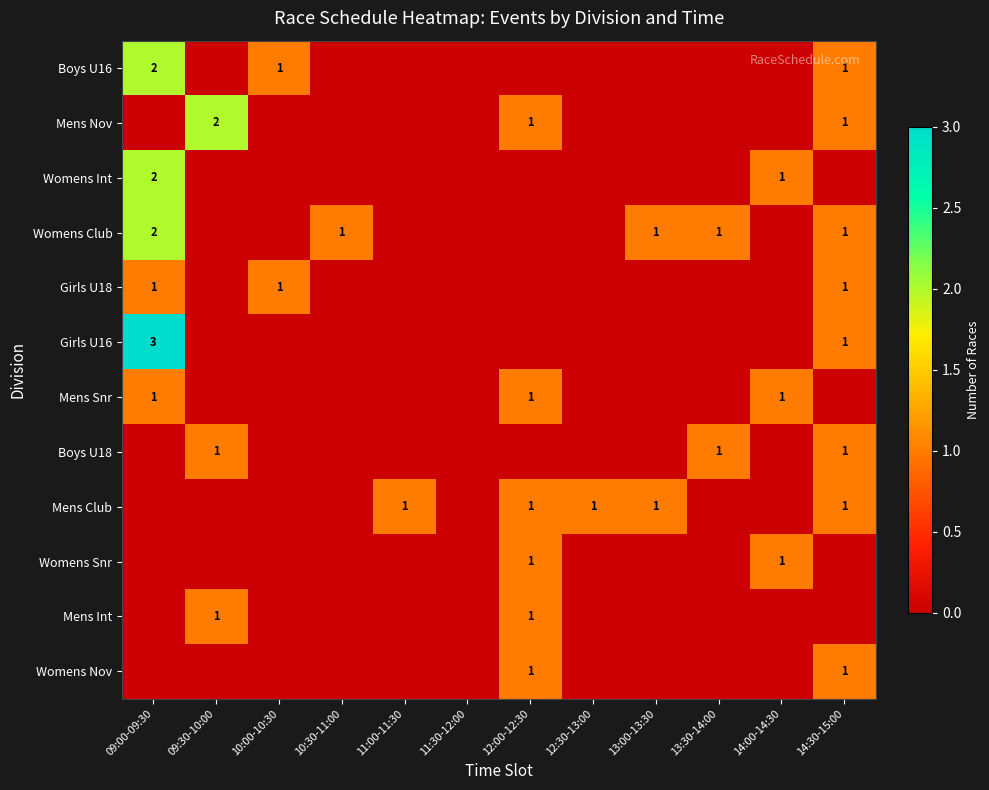

The value of Womens Int at 14:00-14:30 is 0. True or false?

False